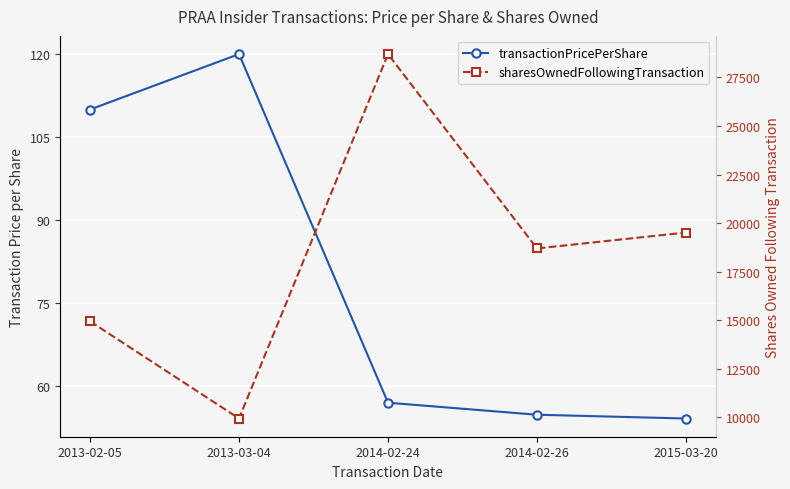

List the labels in order of transactionPricePerShare value, largest first.

2013-03-04, 2013-02-05, 2014-02-24, 2014-02-26, 2015-03-20